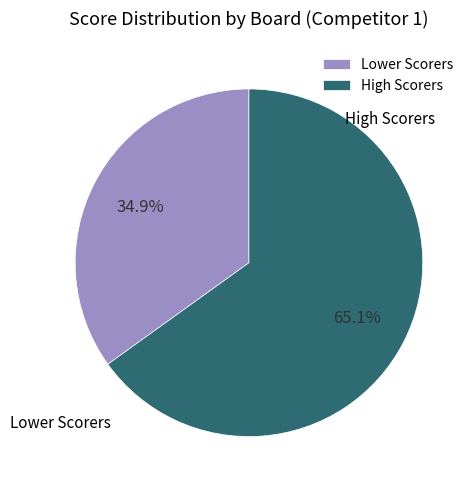

Does any single category account for the majority?

Yes